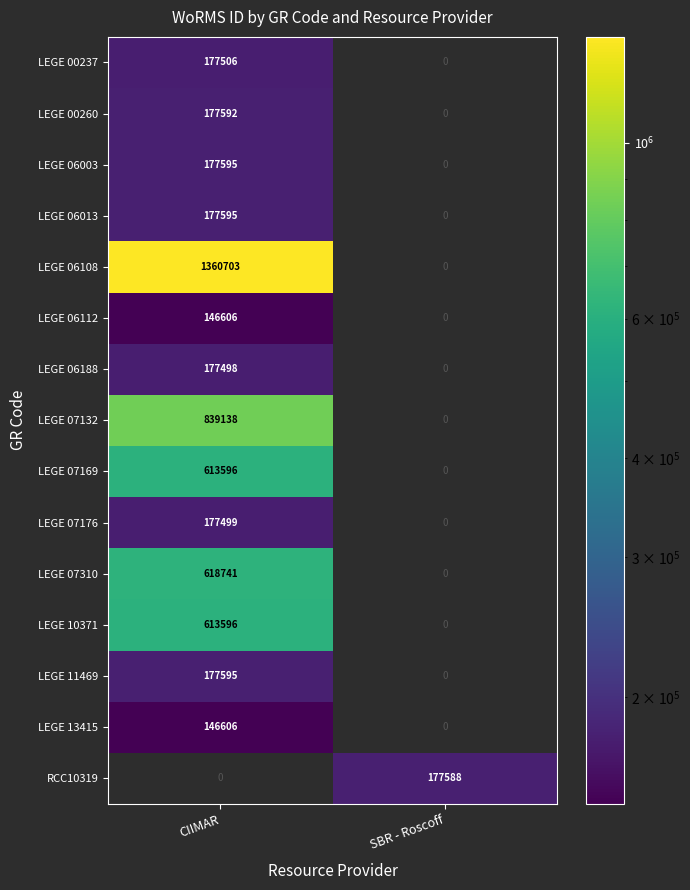

Is the value of LEGE 06112 at CIIMAR greater than the value of LEGE 06108 at CIIMAR?

No